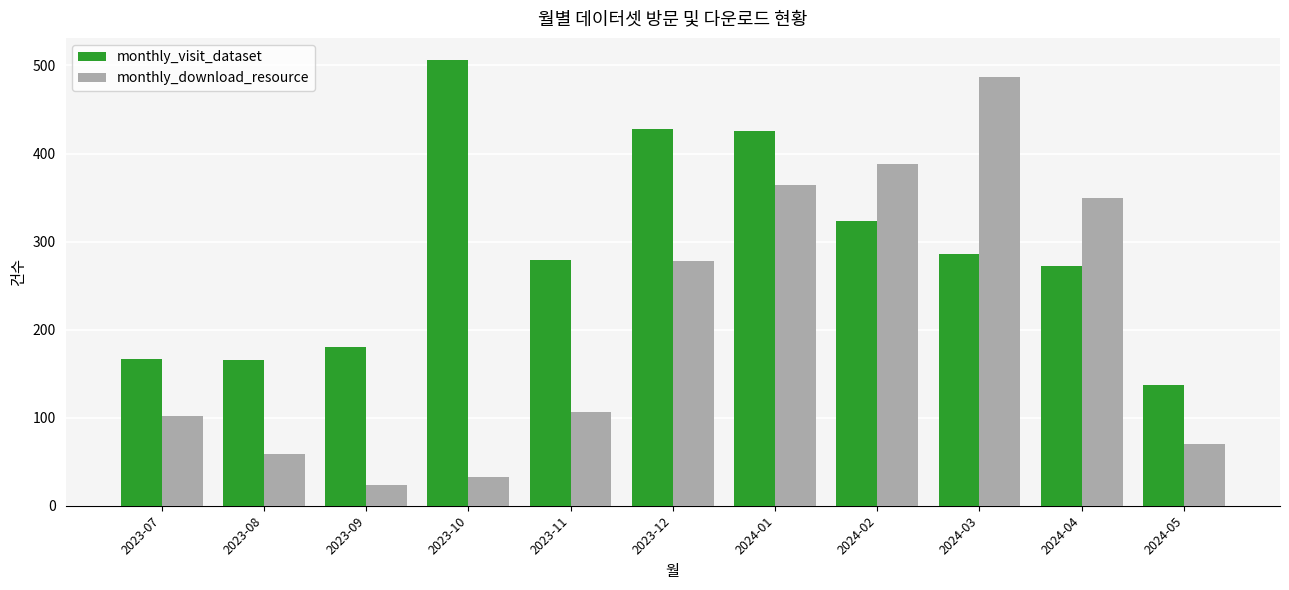

What is the average value of the monthly_visit_dataset series?

288